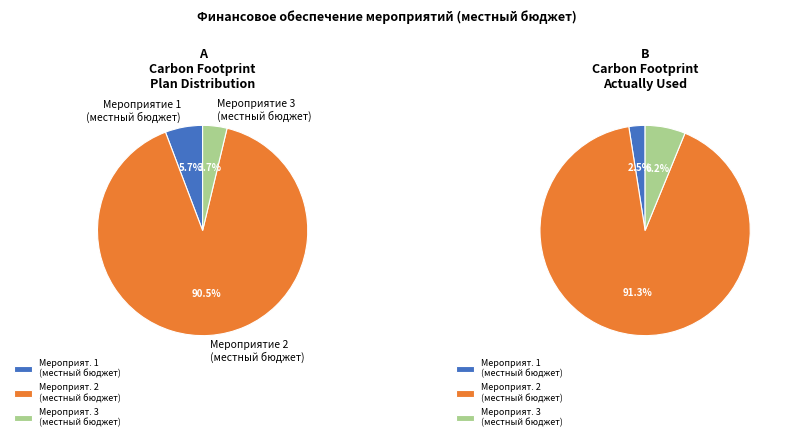

Count the number of slices in the pie.

3